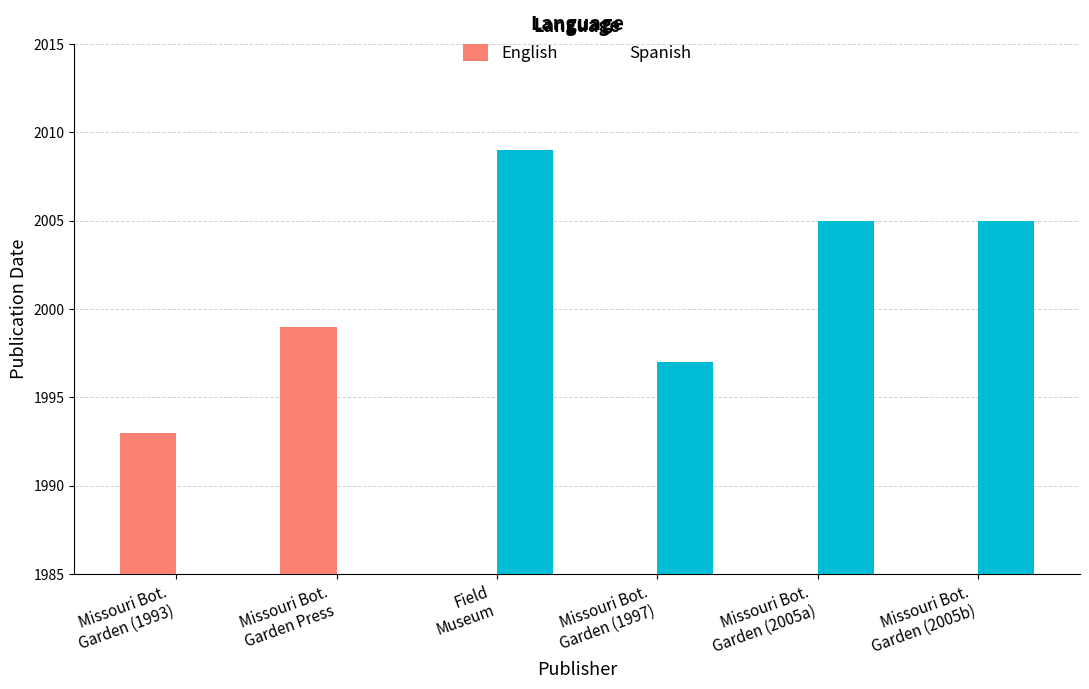

Which series has the widest spread of values?

Spanish